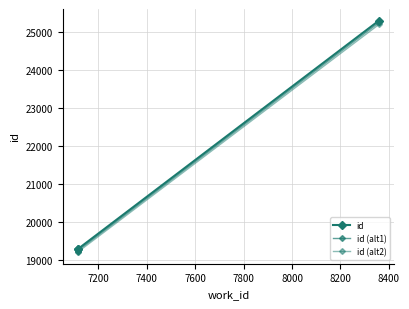

Which series has the largest total across all categories?

id